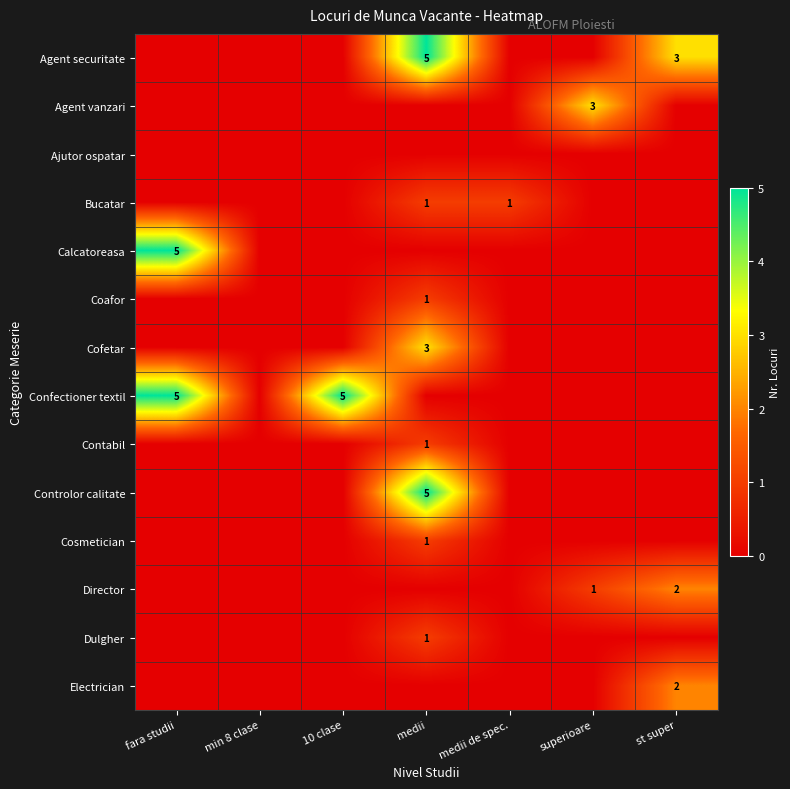

The value of Director at st super is 1. True or false?

False